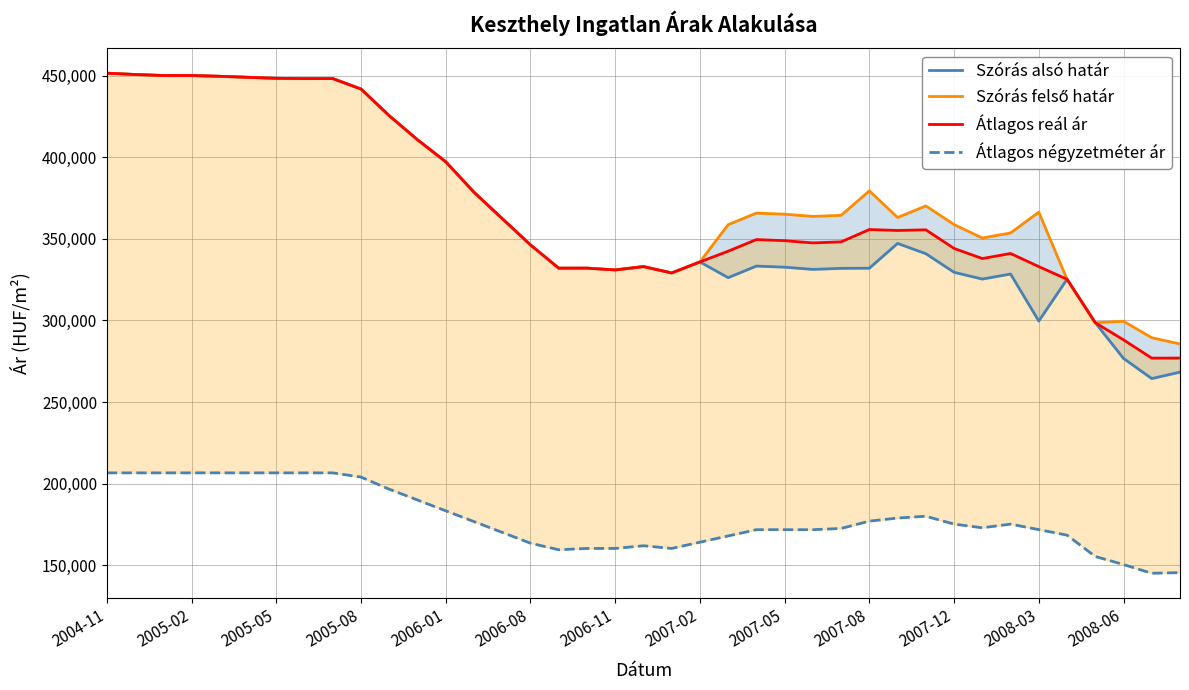

The Átlagos négyzetméter ár series shows 159568 at 16. True or false?

True